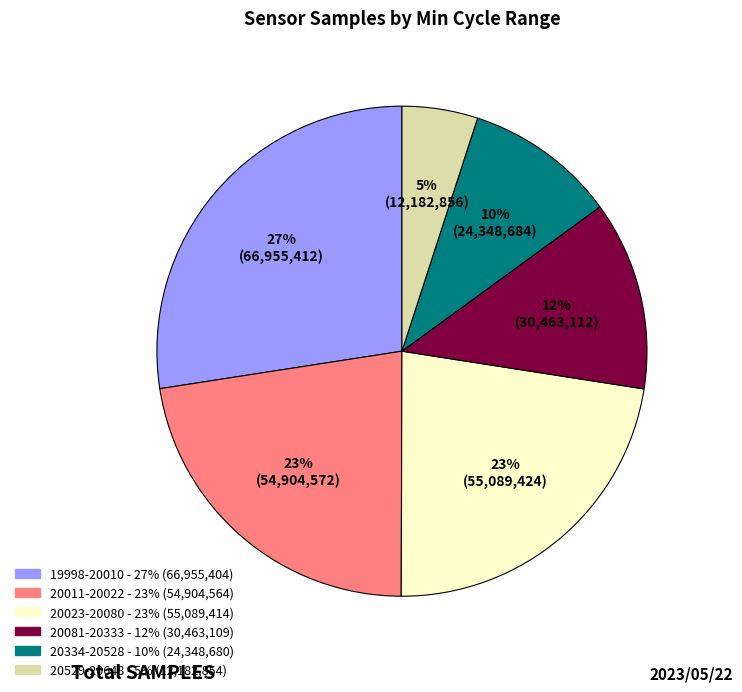

Is there a majority slice in this chart?

No